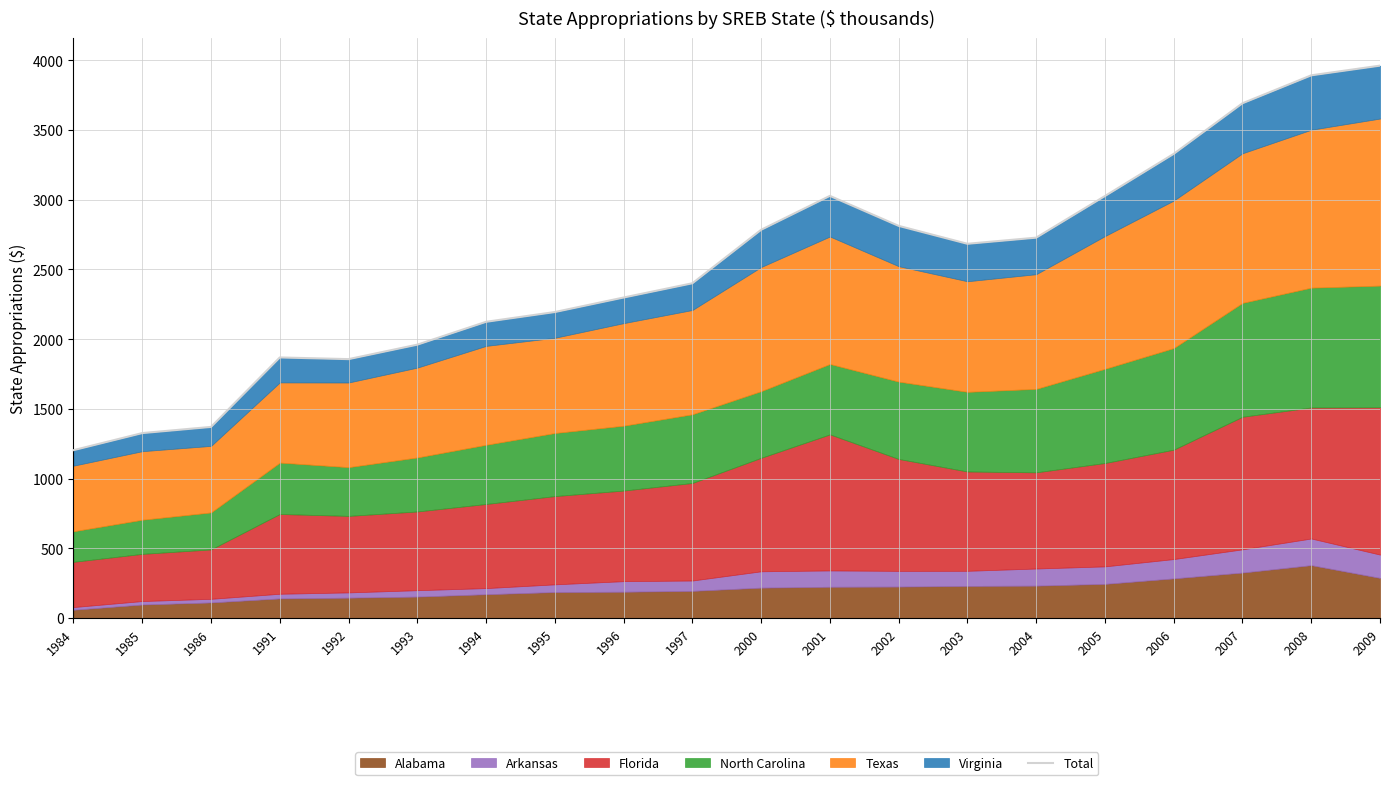

Does the chart have visible grid lines?

Yes